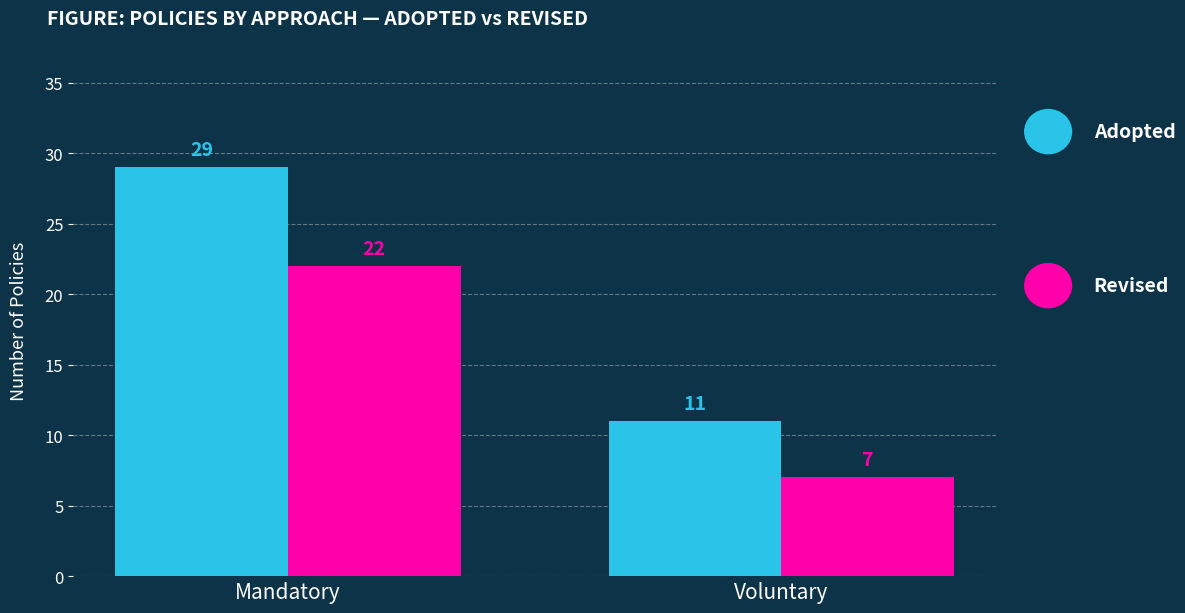

What is the spread (max minus min) of values at Mandatory?

7